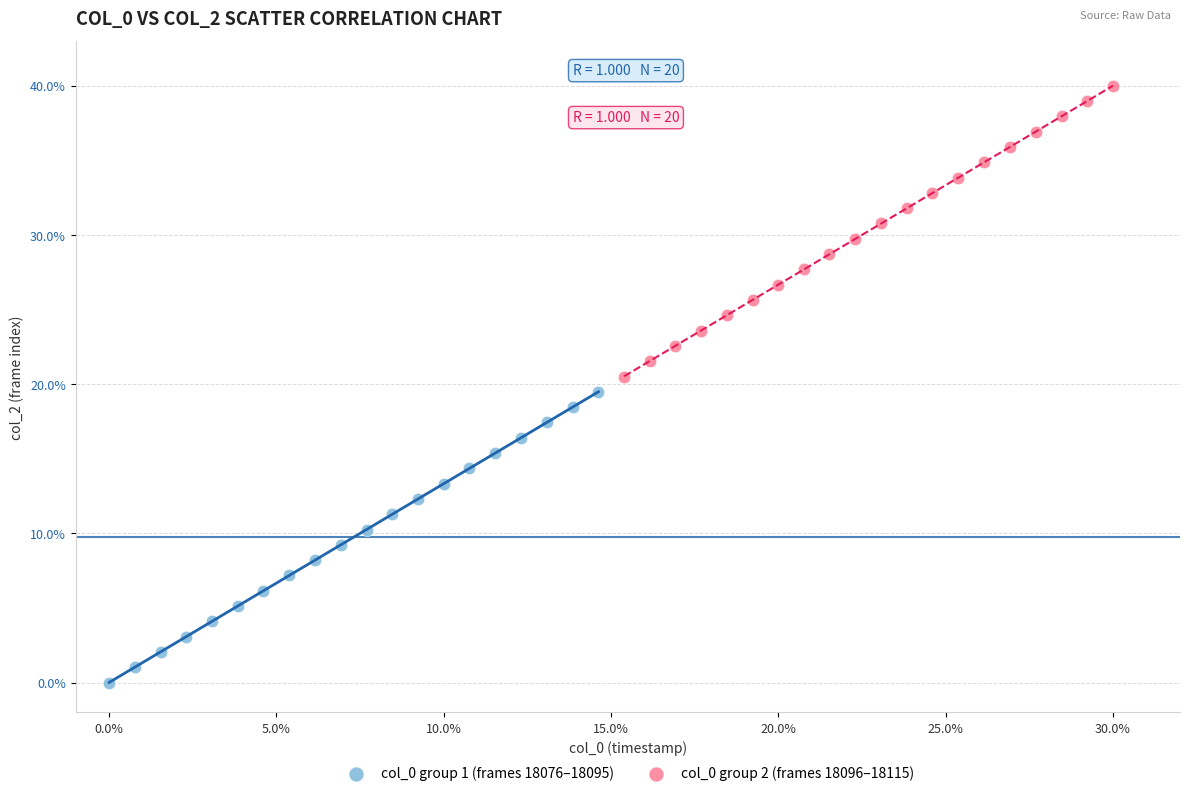

What are all the series names shown in the legend?

col_0 group 1 (frames 18076–18095), col_0 group 2 (frames 18096–18115)